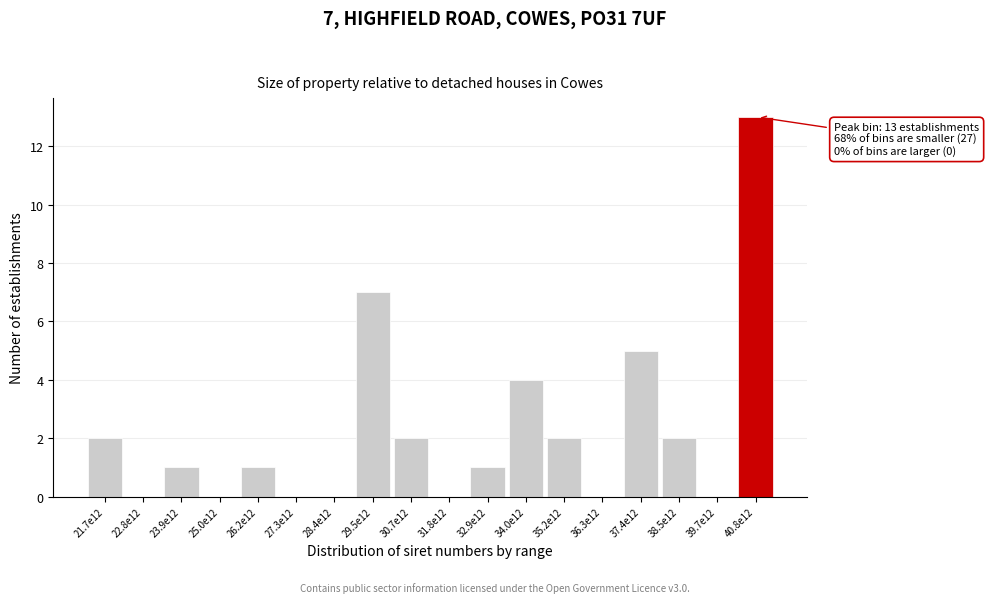

Reading left to right, what are all the values shown in this chart?

21.7e12=2	22.8e12=0	23.9e12=1	25.0e12=0	26.2e12=1	27.3e12=0	28.4e12=0	29.5e12=7	30.7e12=2	31.8e12=0	32.9e12=1	34.0e12=4	35.2e12=2	36.3e12=0	37.4e12=5	38.5e12=2	39.7e12=0	40.8e12=13